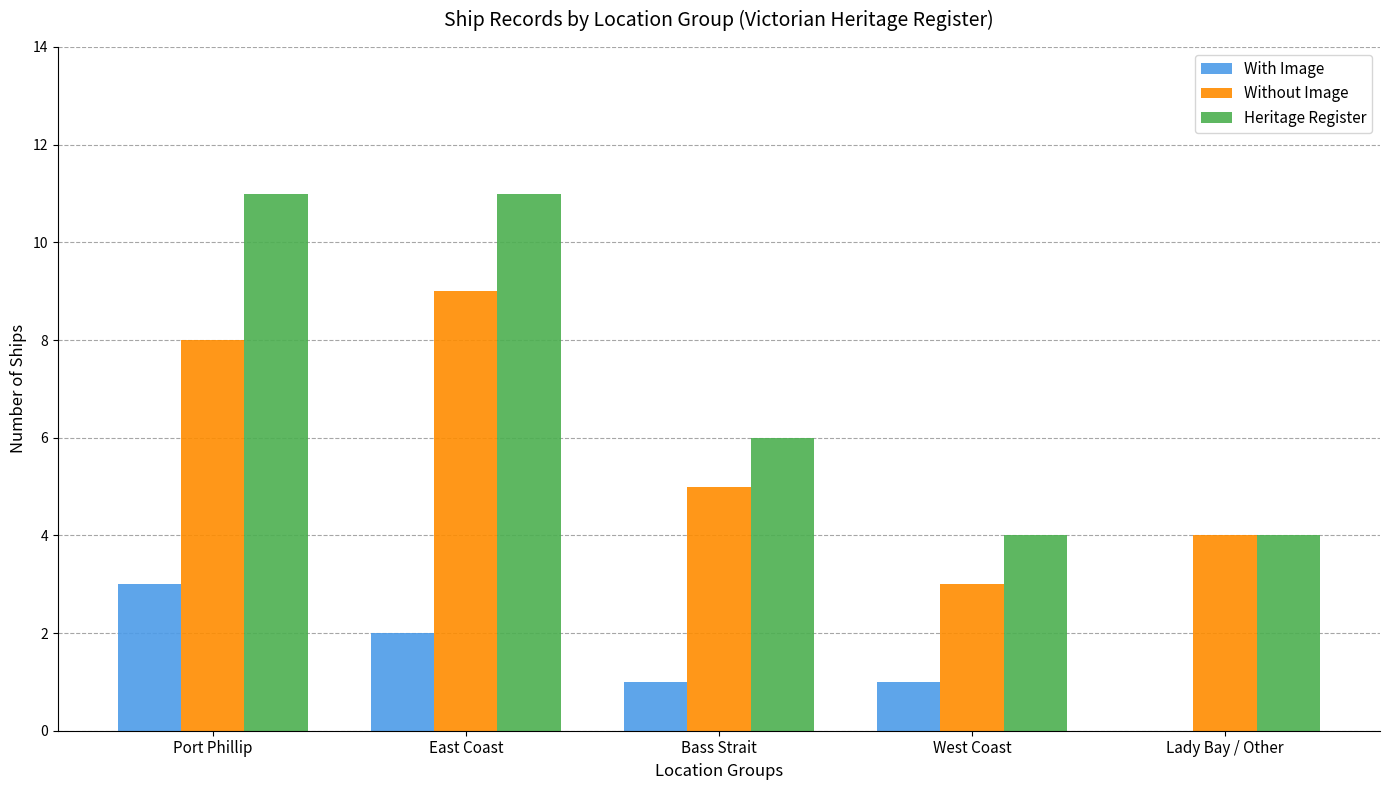

What is the total value across all series at East Coast?

22